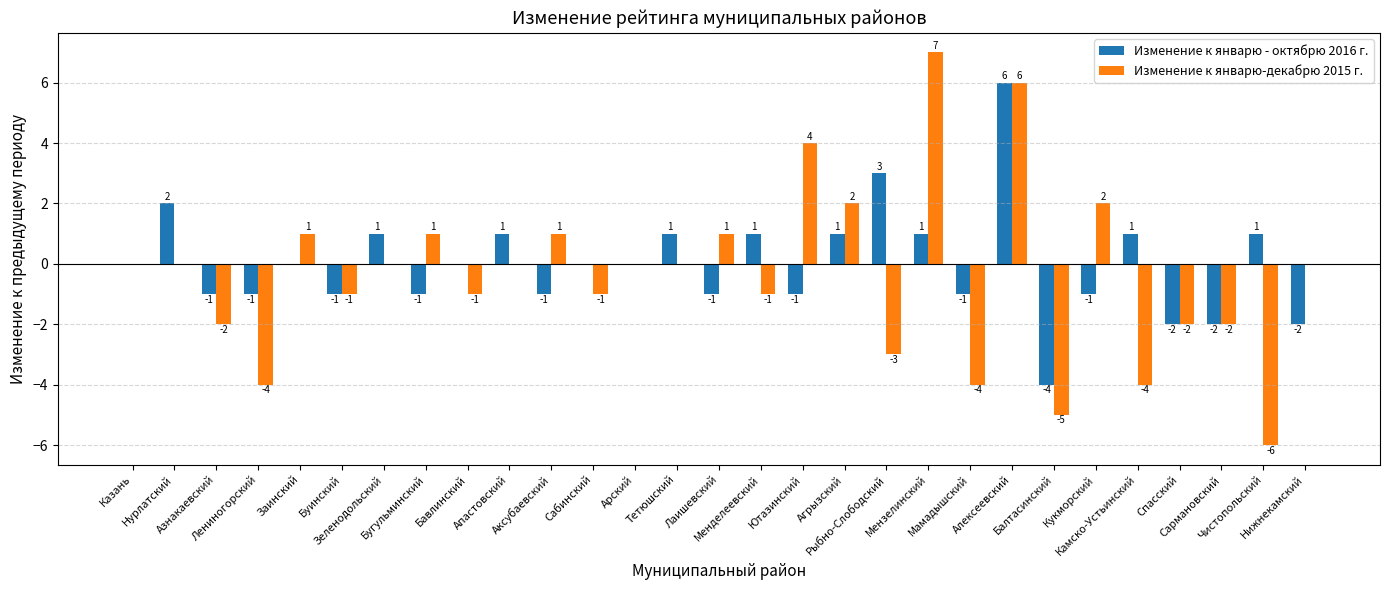

What value does the Изменение к январю-декабрю 2015 г. series have at Бавлинский?

-1